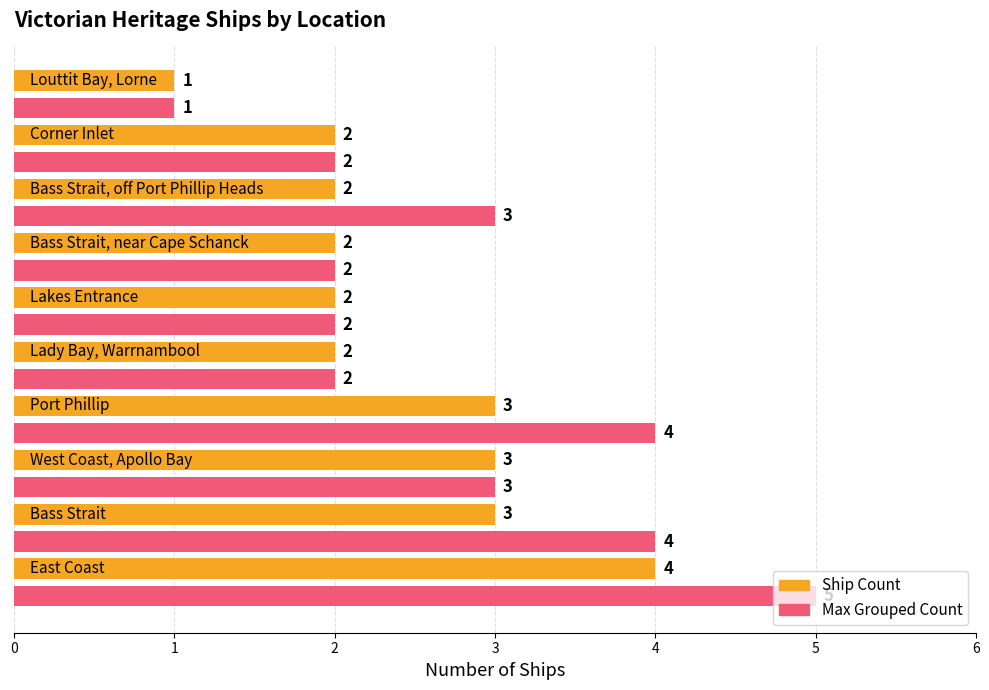

What is the maximum value shown in the chart?

5